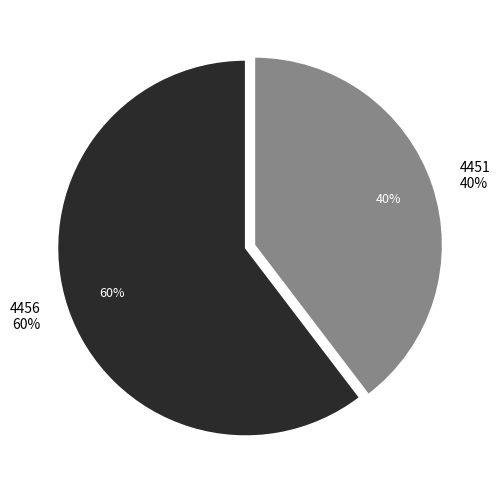

To the nearest percent, what portion does 4451 represent?

40%